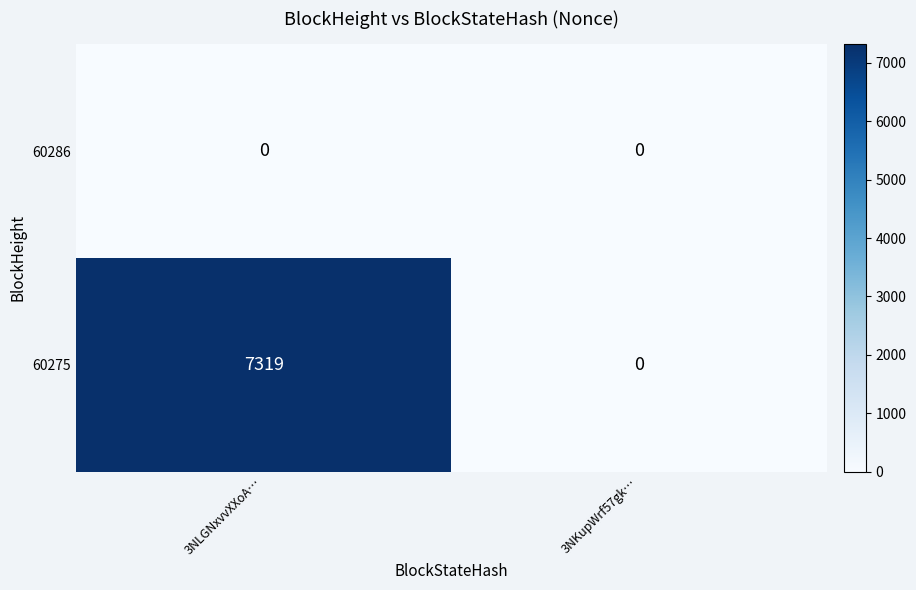

List the series in order of their overall mean, lowest first.

60286, 60275